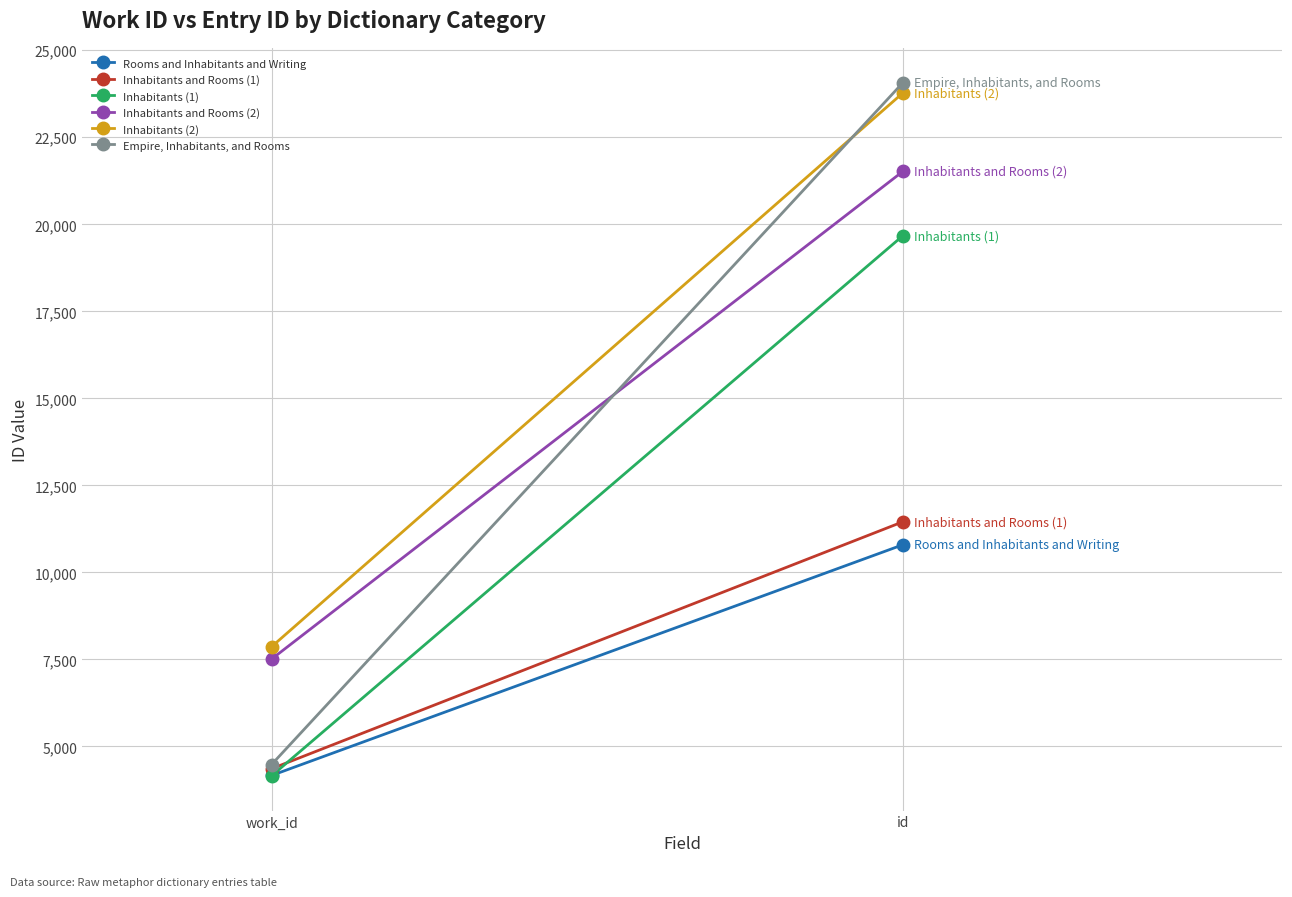

What is the maximum value for Inhabitants and Rooms (2)?

21524